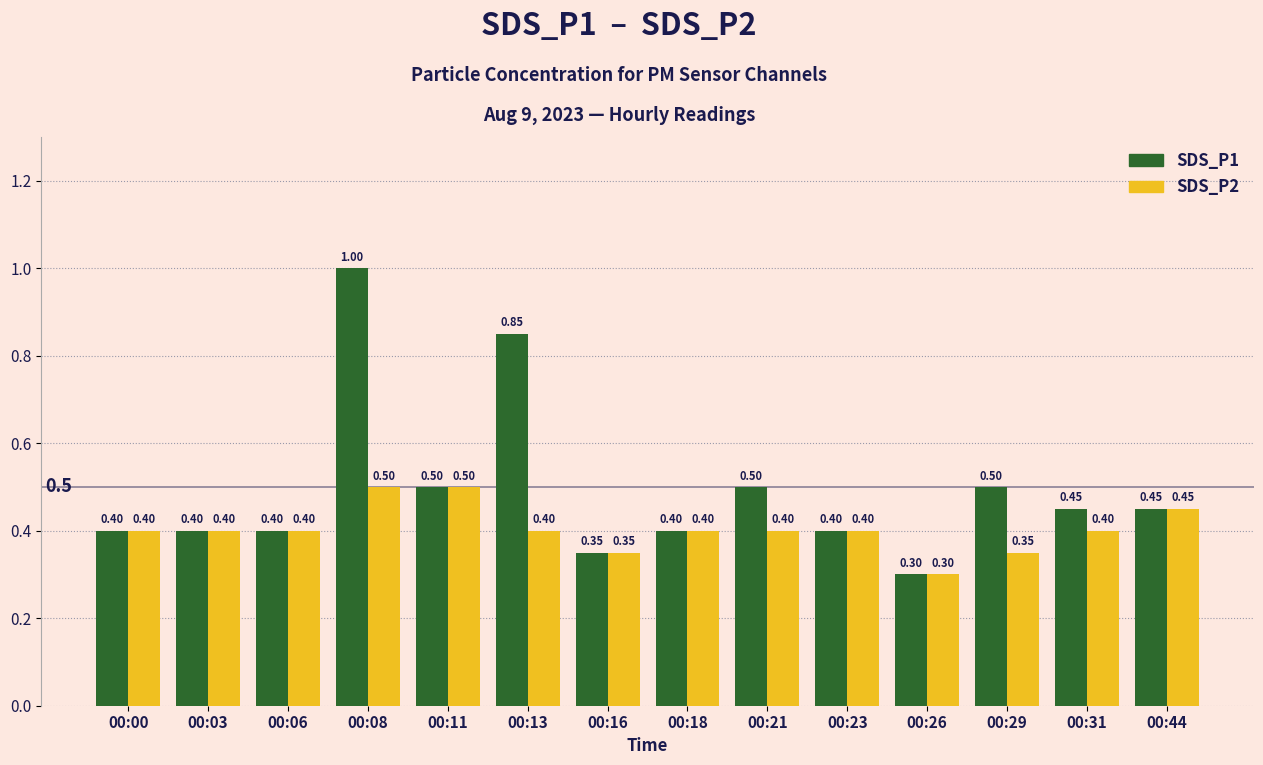

List the series in order of their overall mean, highest first.

SDS_P1, SDS_P2